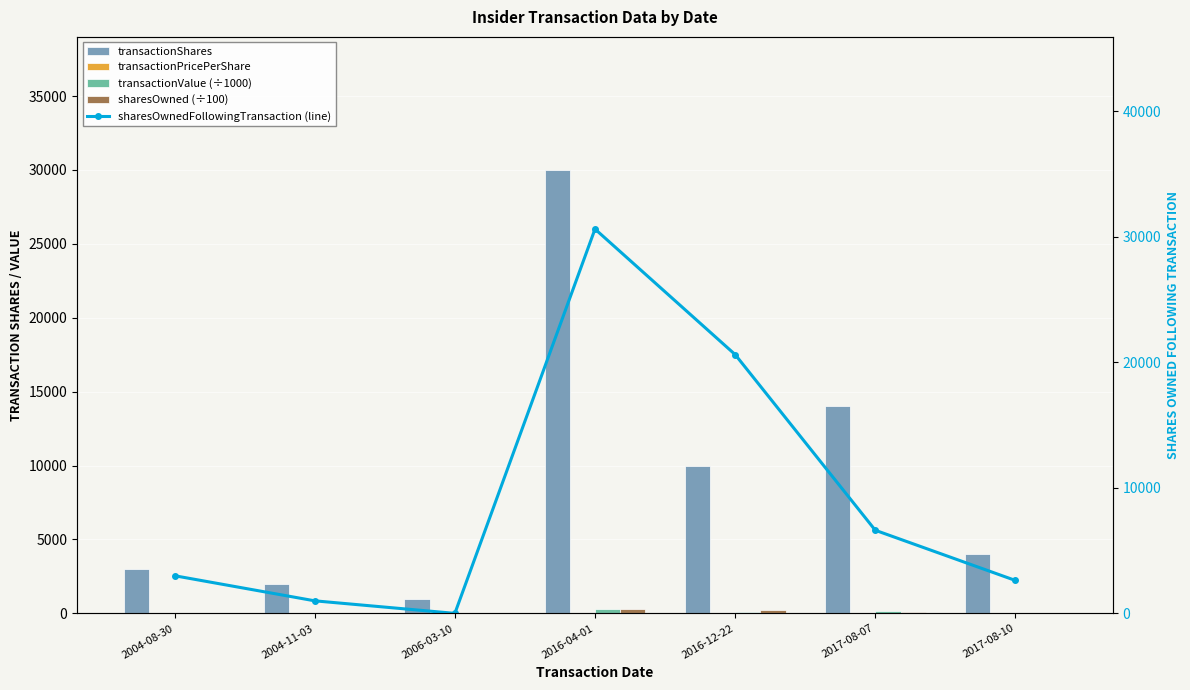

The value of transactionValue (÷1000) at 2004-08-30 is 46.7. True or false?

True